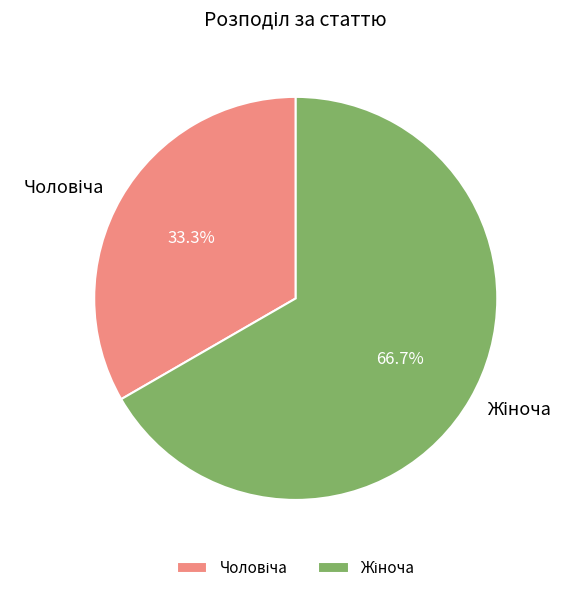

To the nearest percent, what is the combined percentage of Жіноча and Чоловіча?

100%